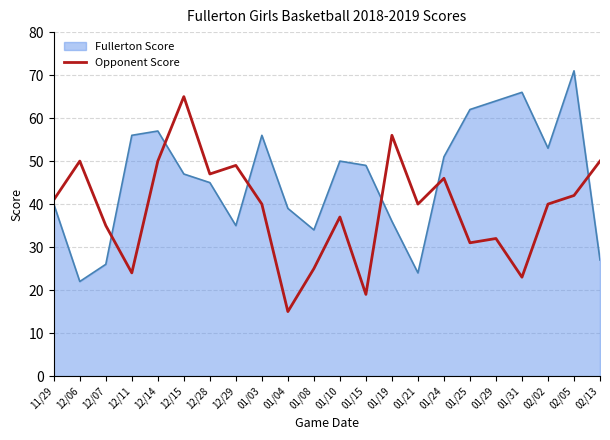

What position from the right is 12/07?

20